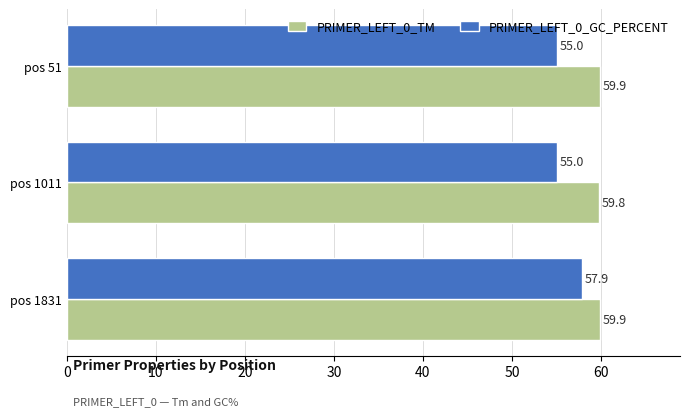

Rank the series by their maximum value, from lowest to highest.

PRIMER_LEFT_0_GC_PERCENT, PRIMER_LEFT_0_TM